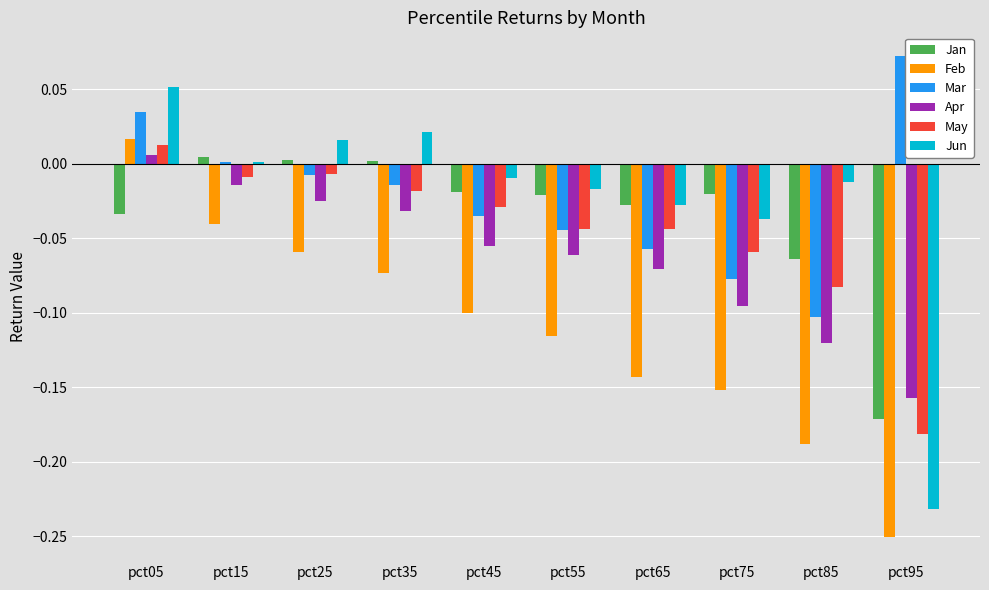

Which category has the highest value in the May series?

pct05